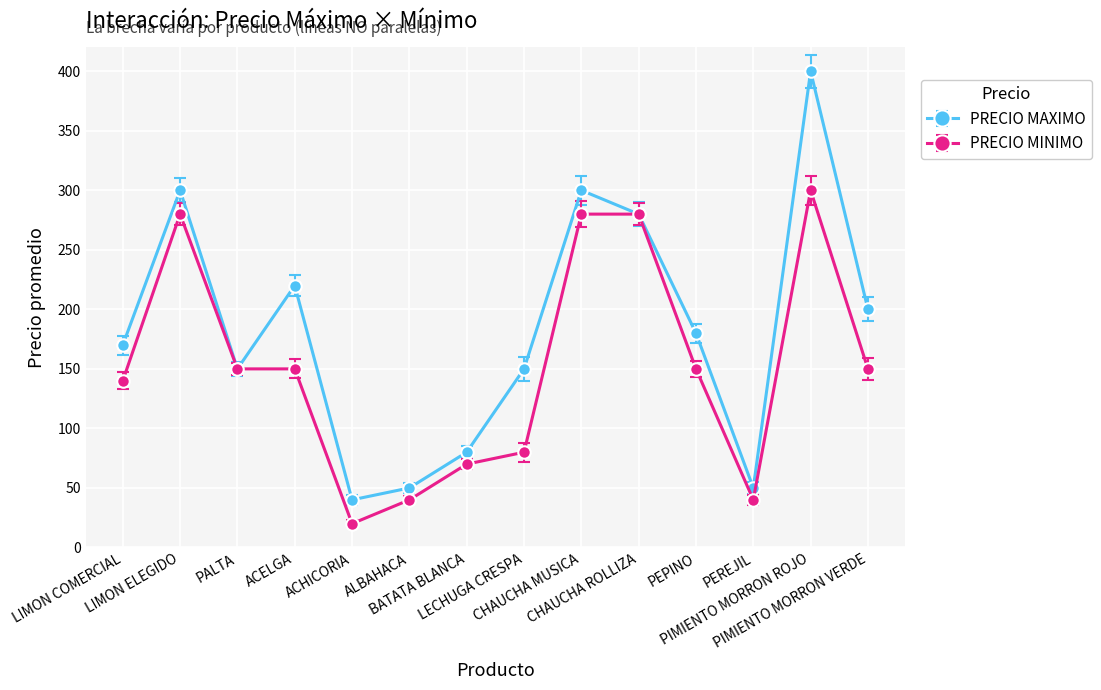

The value of PRECIO MINIMO at LECHUGA CRESPA is 55. True or false?

False